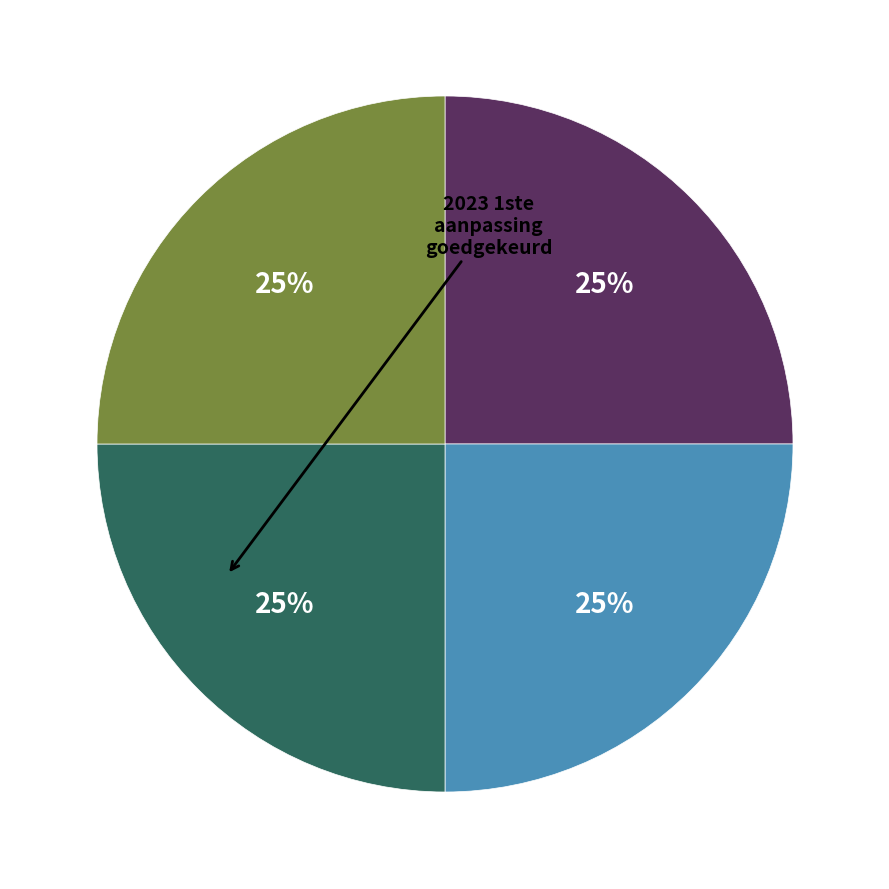

To the nearest percent, what is the average slice percentage?

25%